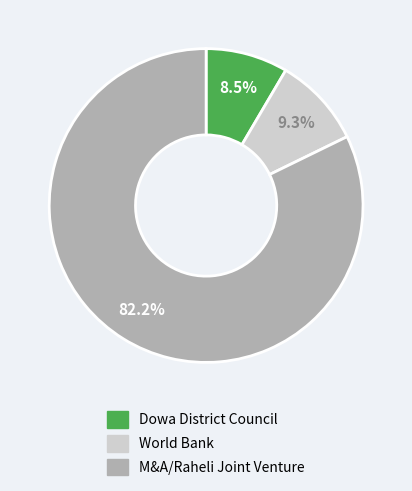

How many segments does this pie chart have?

3